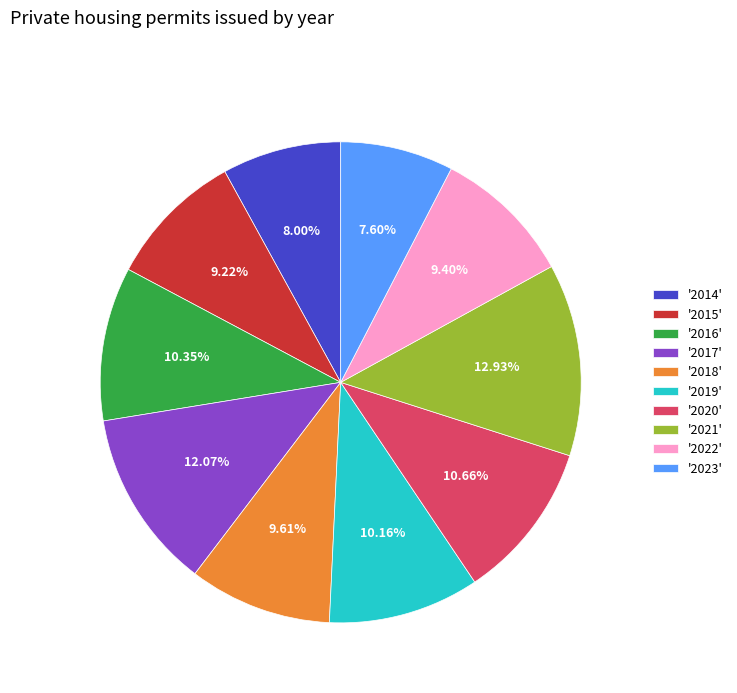

Does '2021' account for over 50% of the chart?

No